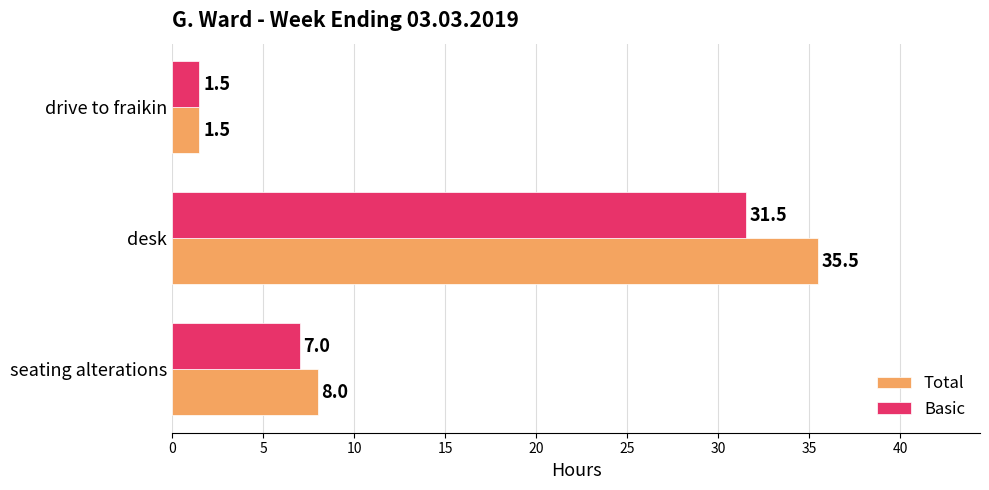

Read the Total value at desk.

35.5